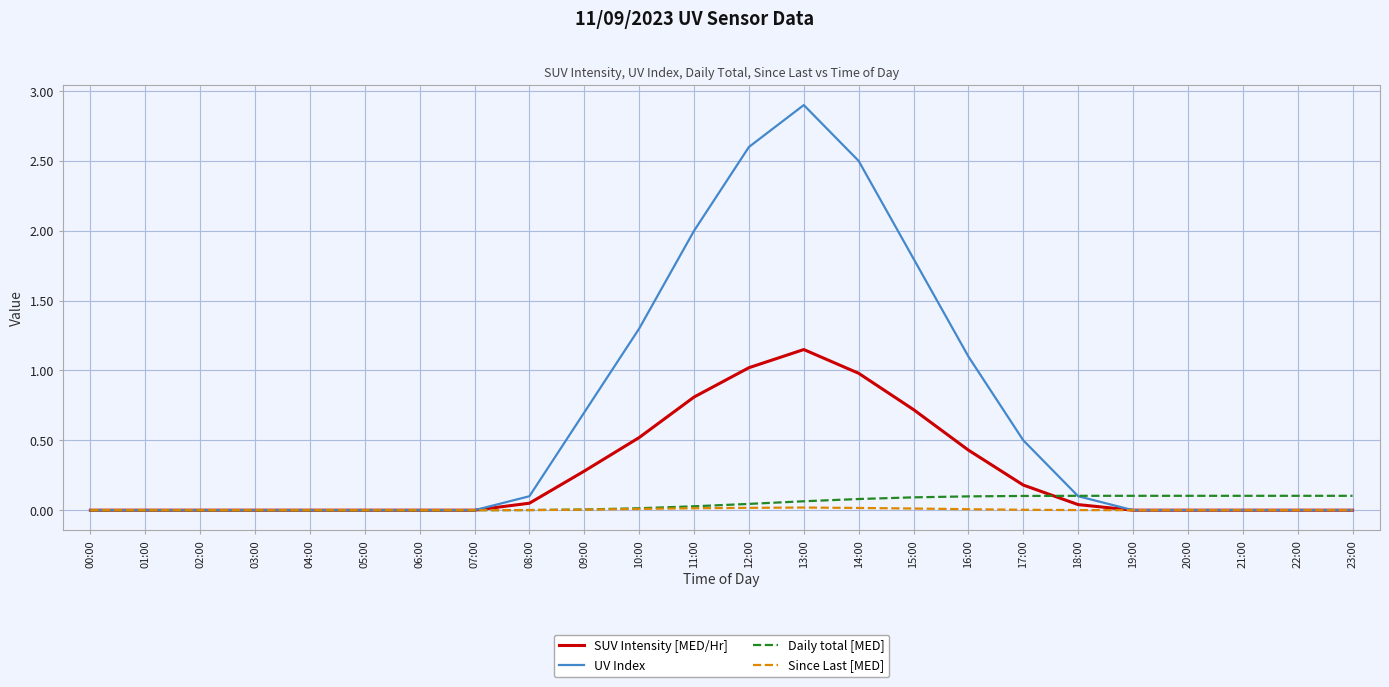

Which label corresponds to the largest value in the chart?

13:00